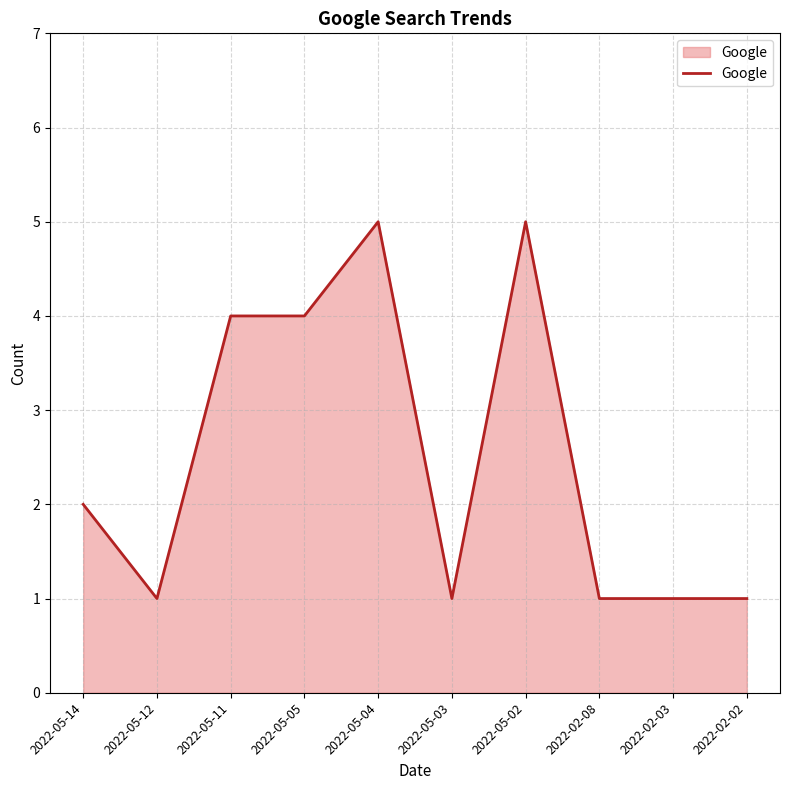

What is the maximum value shown in the chart?

5